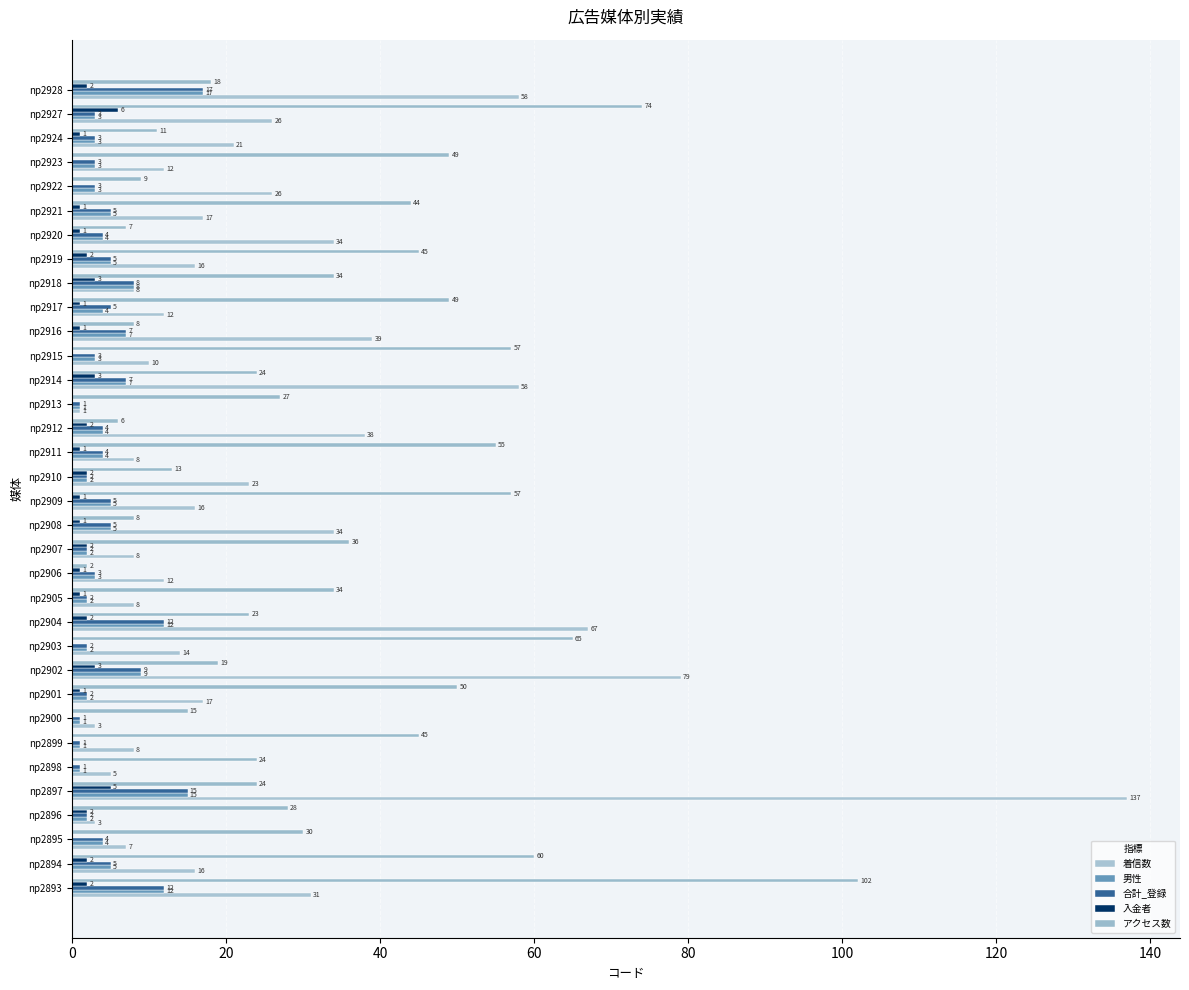

Count the number of data series in this chart.

5